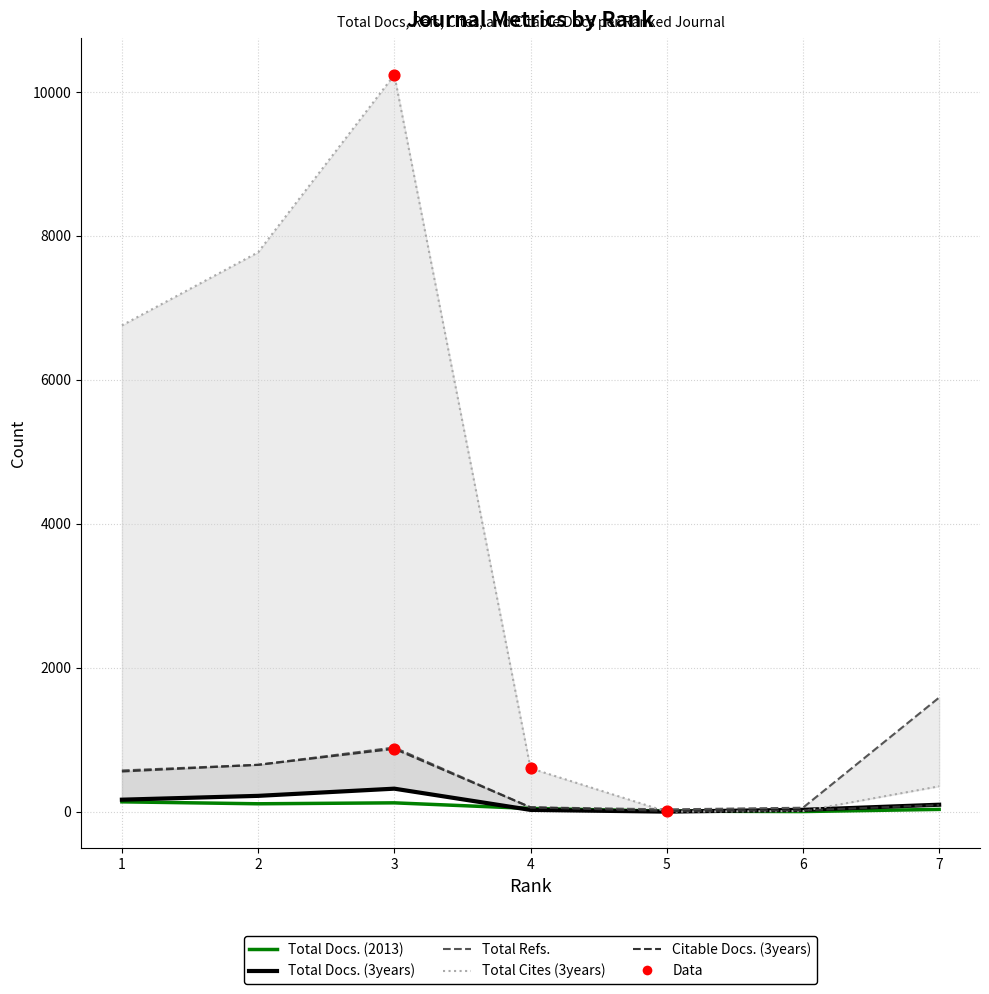

At which category is the sum across all series the highest?

3